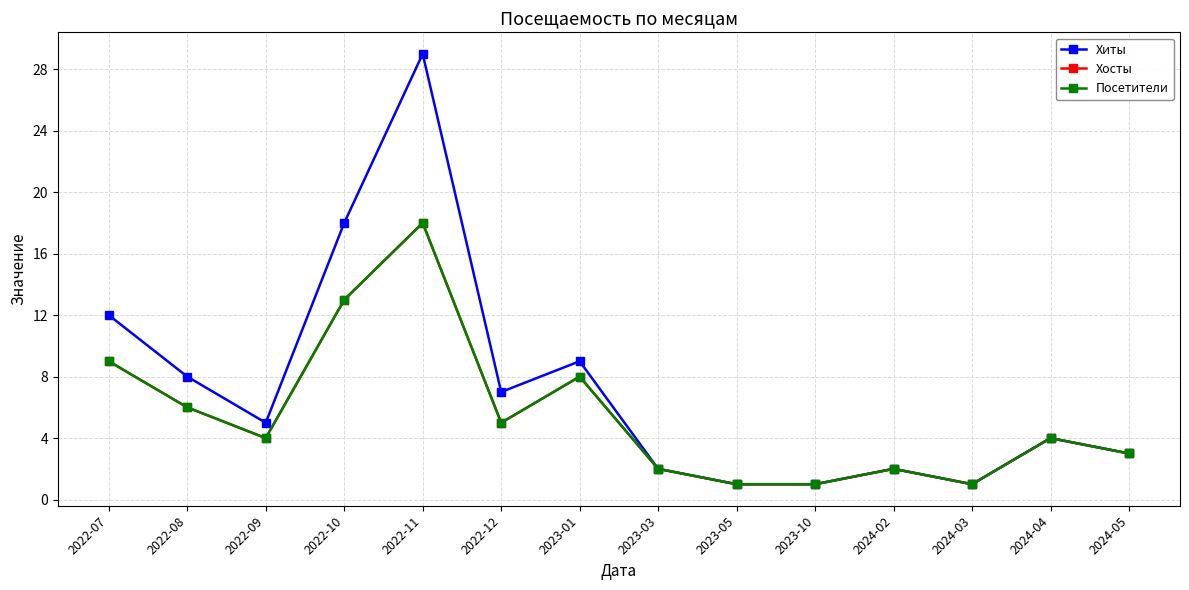

How many lines are shown in the chart?

3